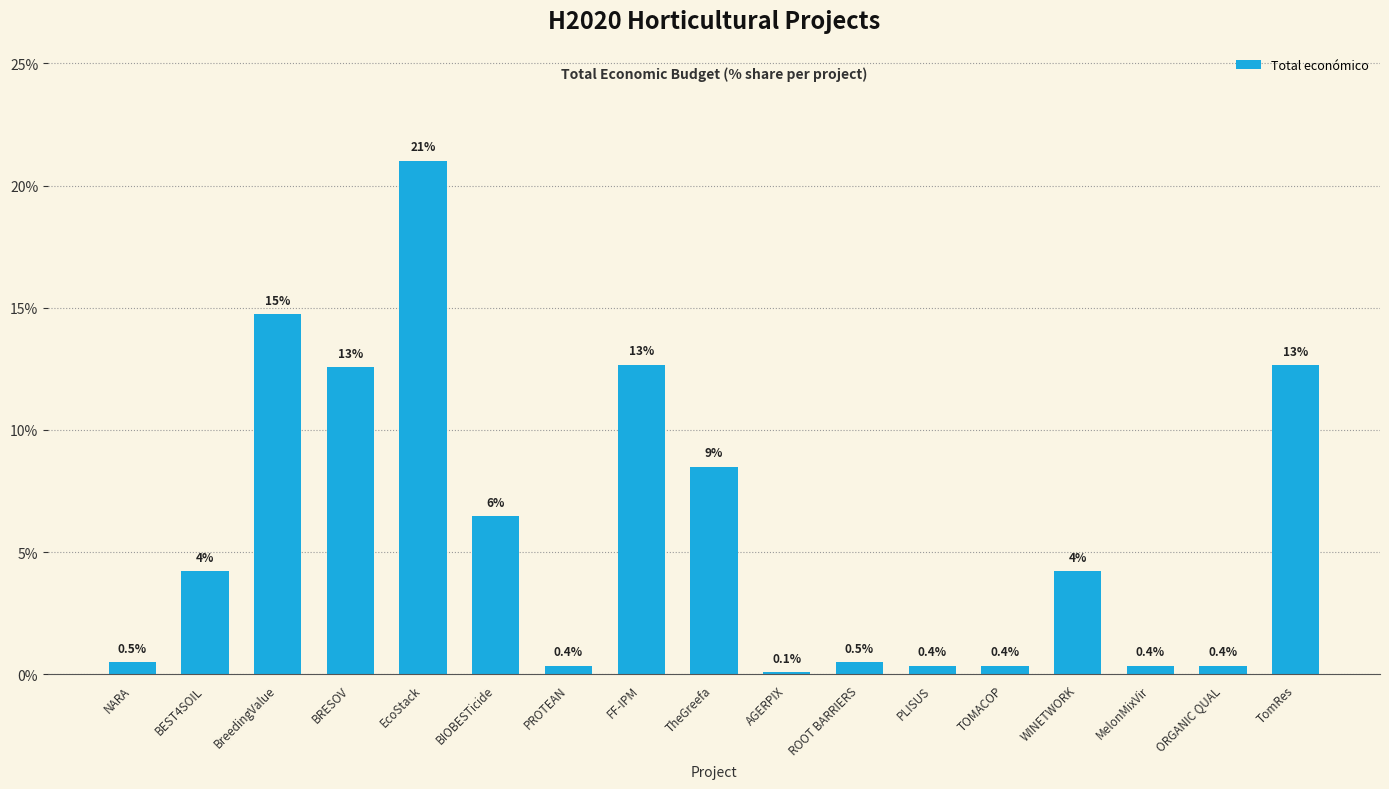

The chart shows a value of 18.0 at TomRes. True or false?

False